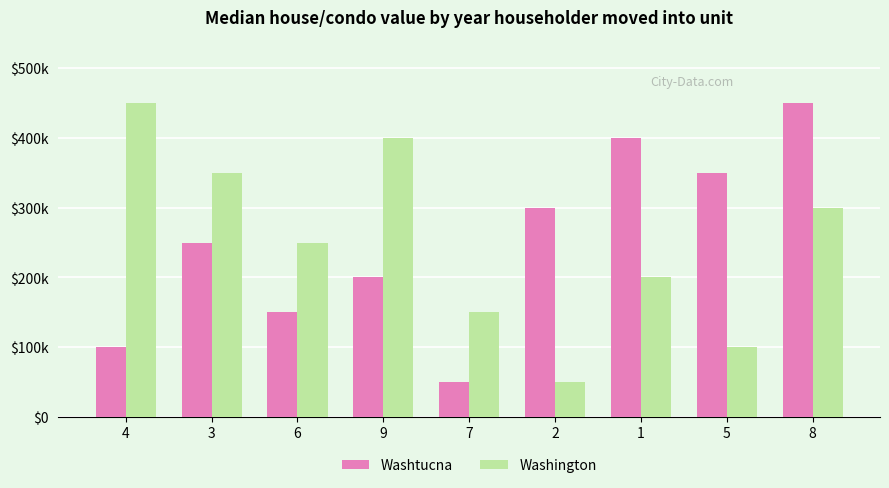

What is the label of the 2nd bar from the left?

3